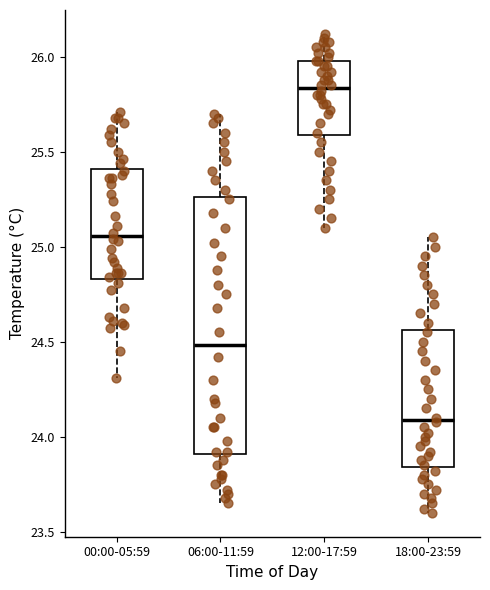

Where does the lower whisker of the box for 18:00-23:59 end on the y-axis? The values are not printed on the chart, so give them approximately, as read against the axis.

23.60